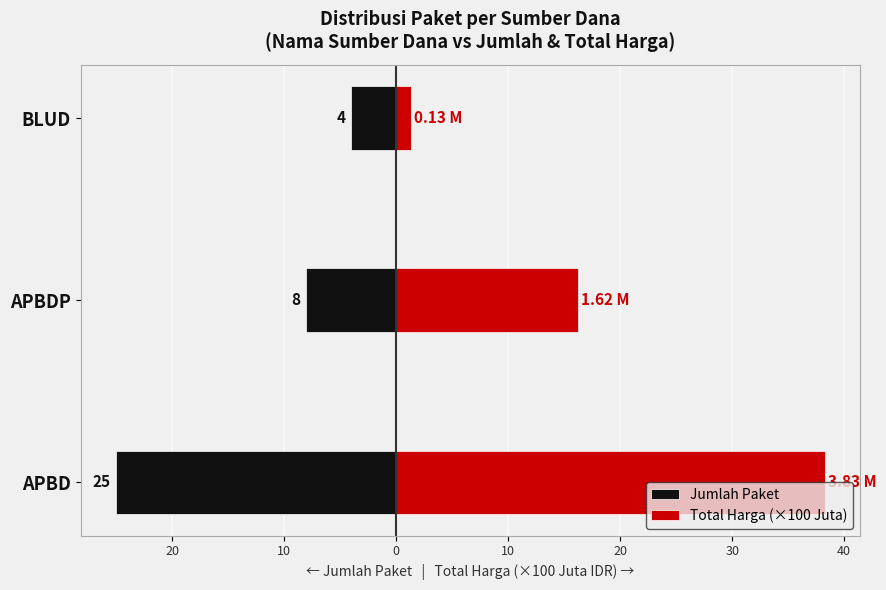

How many data points in Jumlah Paket are less than -8?

1